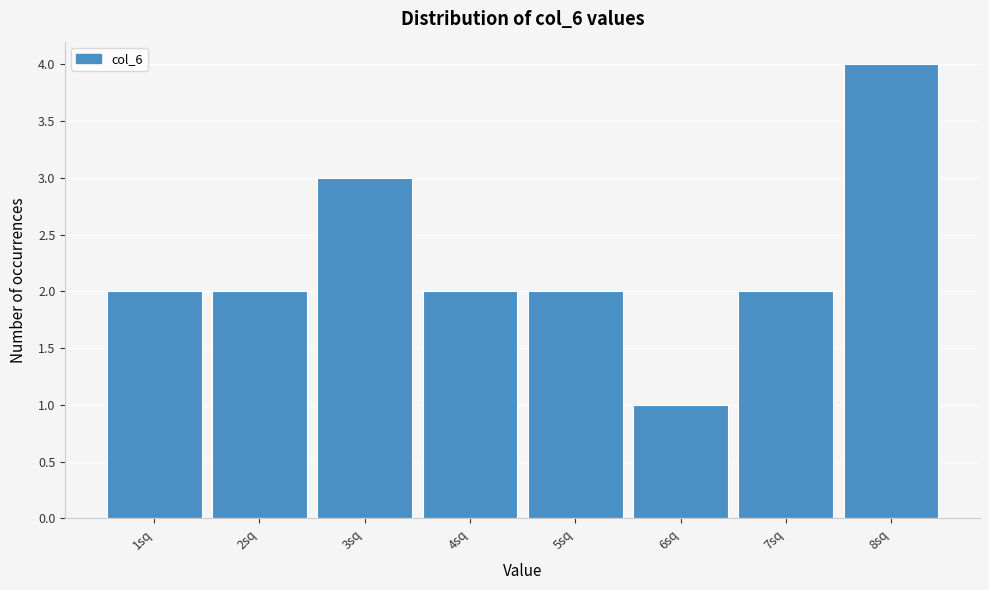

Reading left to right, list all the values displayed in this chart.

1sq=2	2sq=2	3sq=3	4sq=2	5sq=2	6sq=1	7sq=2	8sq=4